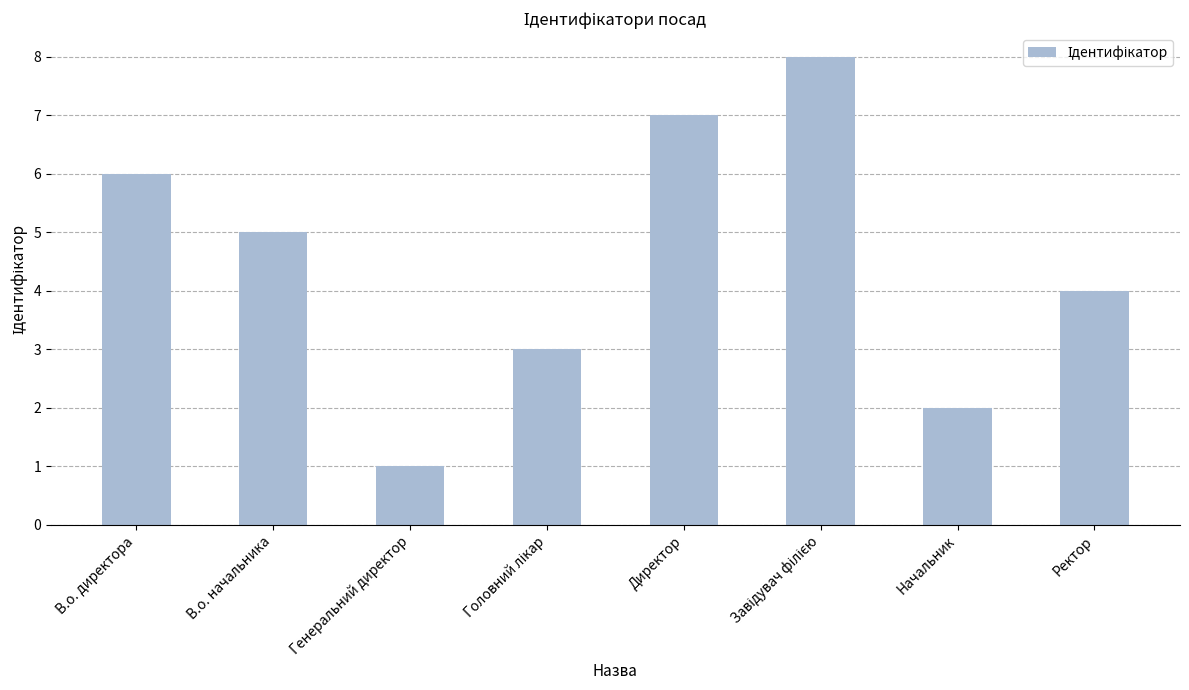

The chart shows a value of 1 at В.о. начальника. True or false?

False